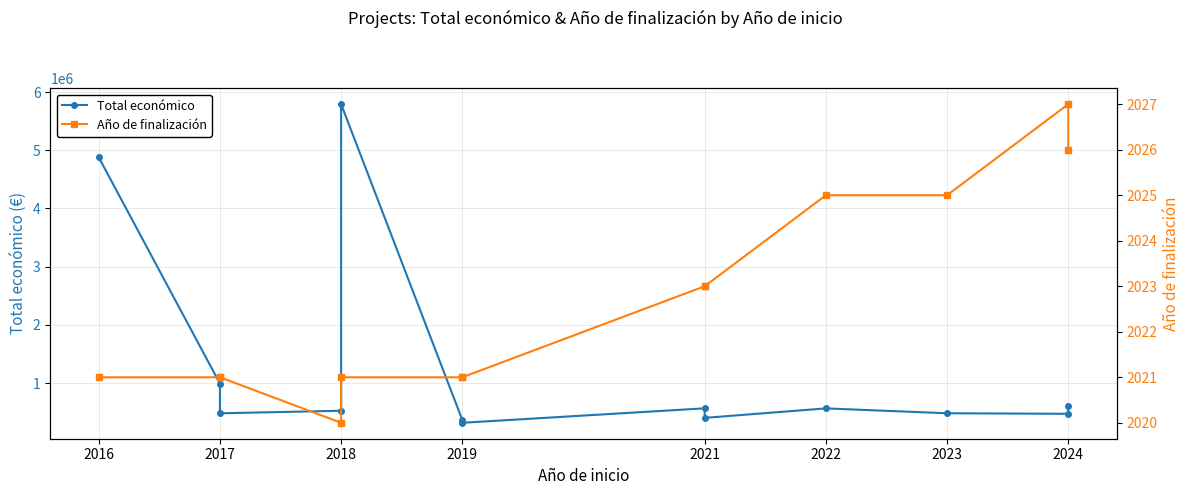

In Total económico, how many points are lower than both neighbors (excluding endpoints)?

4